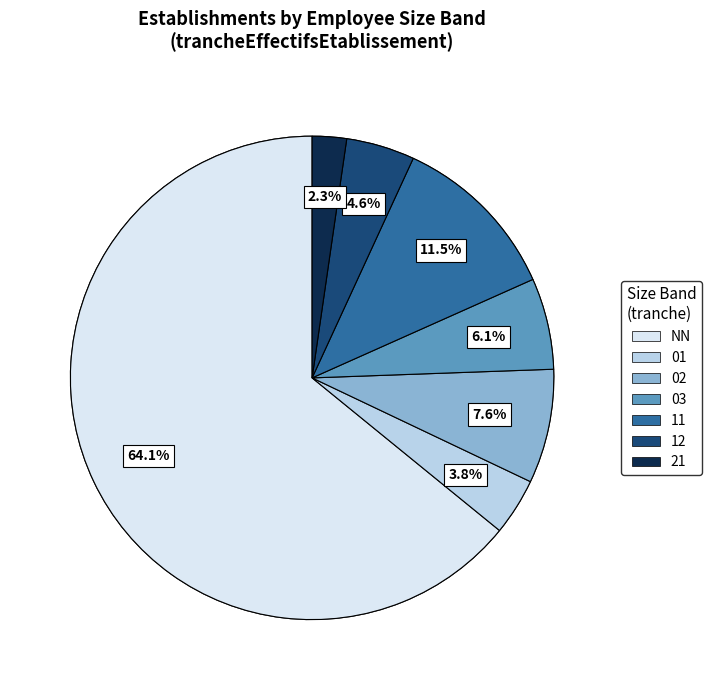

Is it true that NN is 64% of the pie?

True